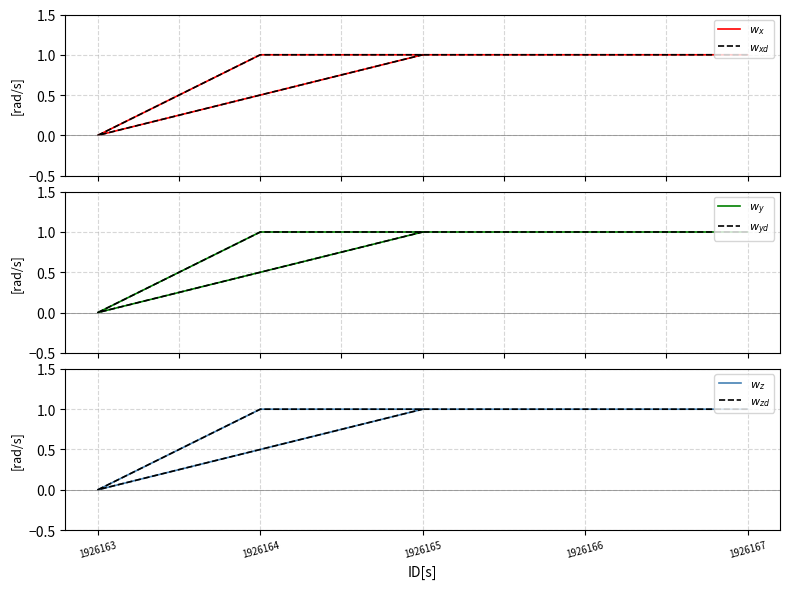

Which category has the highest value in the $w_{zd}$ series?

1926167